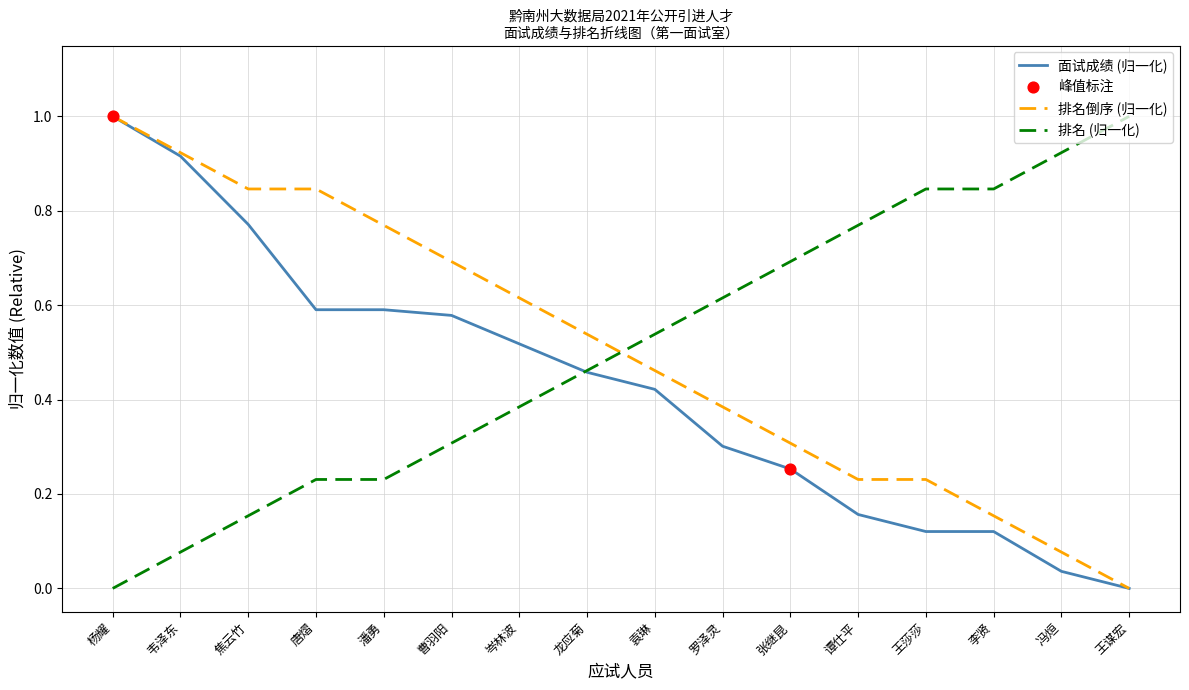

What is the spread (max minus min) of values at 焦云竹?

0.7